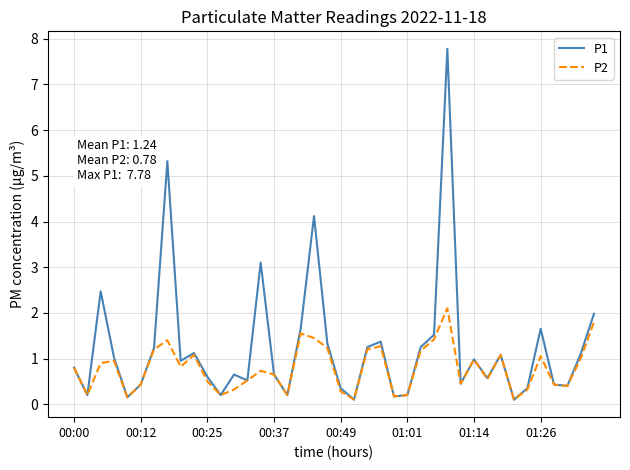

Which series has the widest spread of values?

P1